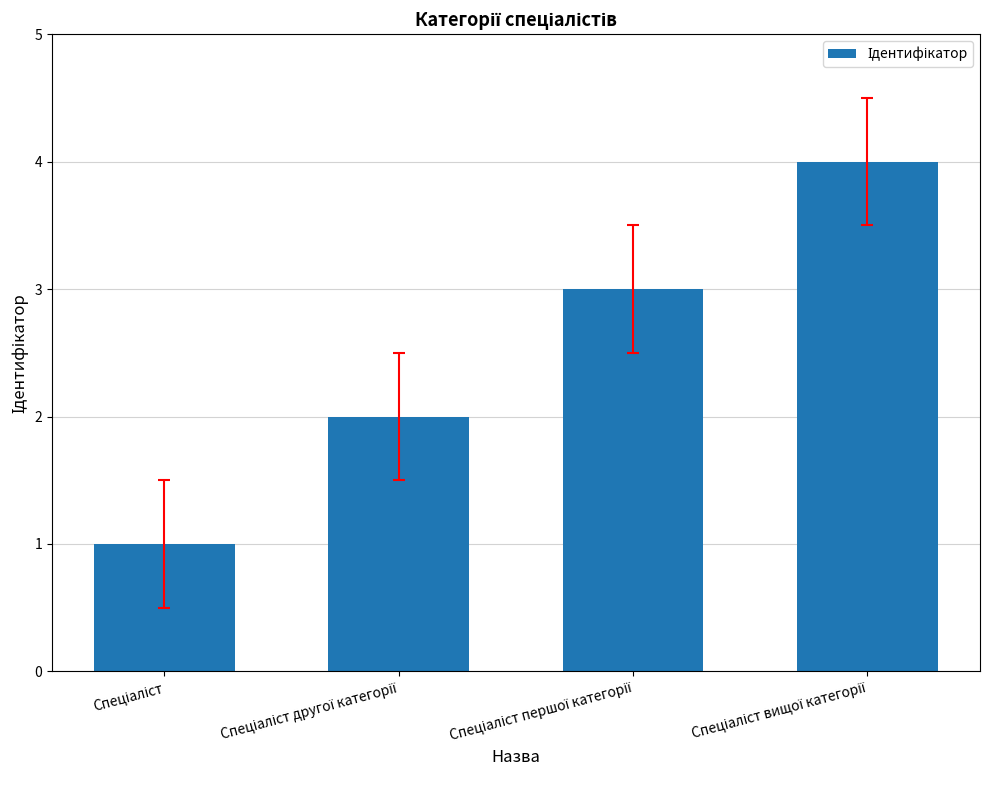

What is the smallest value displayed?

1